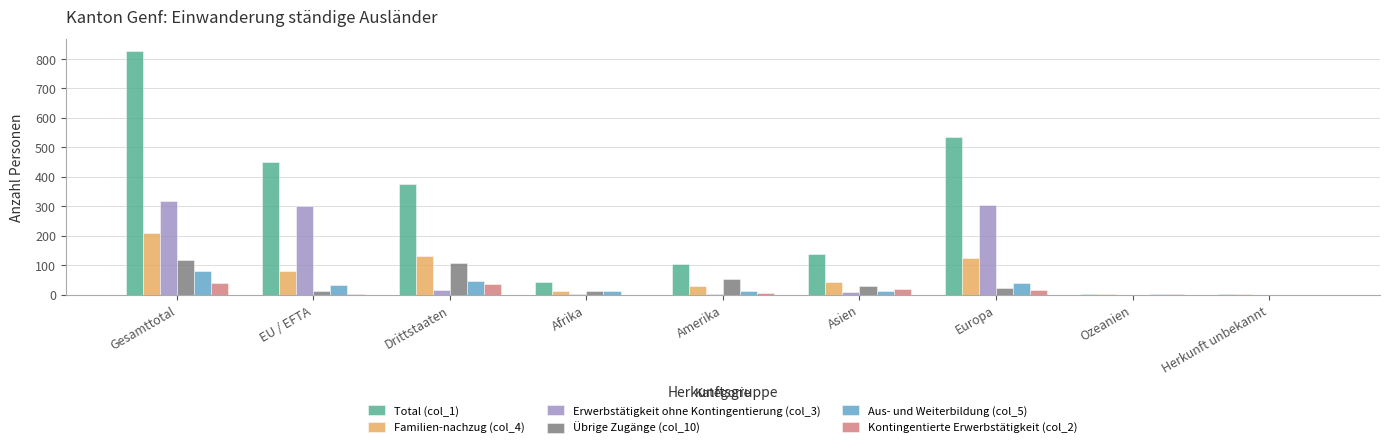

Which label corresponds to the largest value in the chart?

Gesamttotal